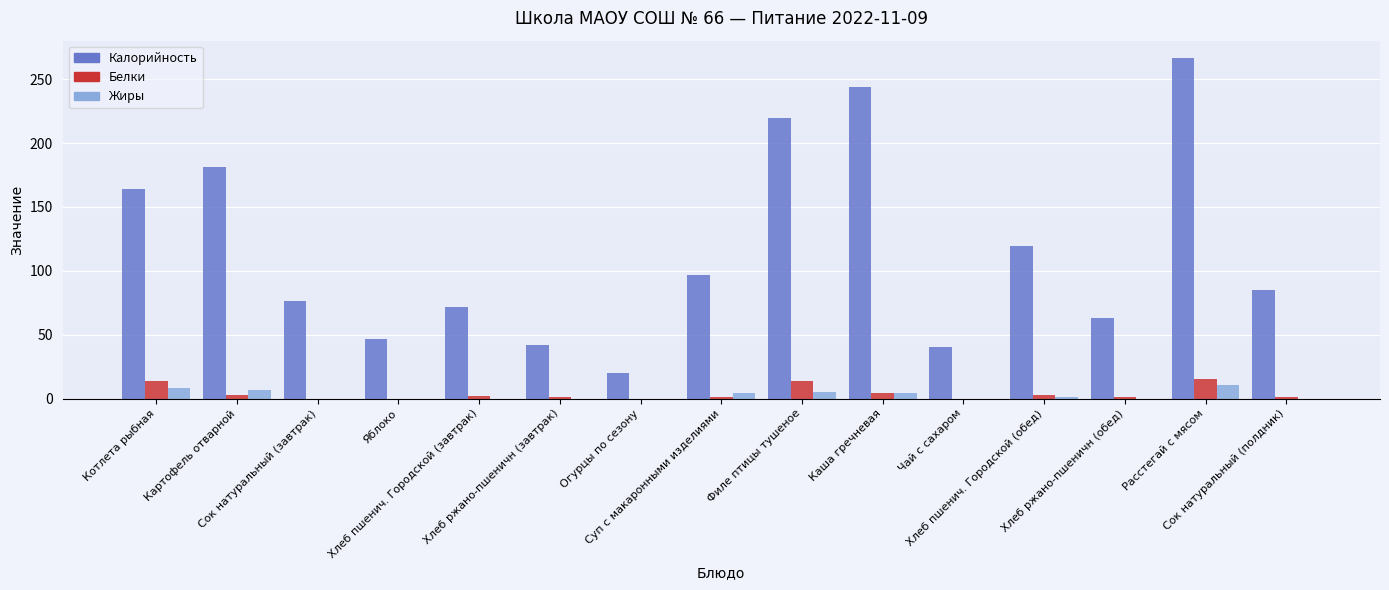

What is the greatest value displayed?

266.9